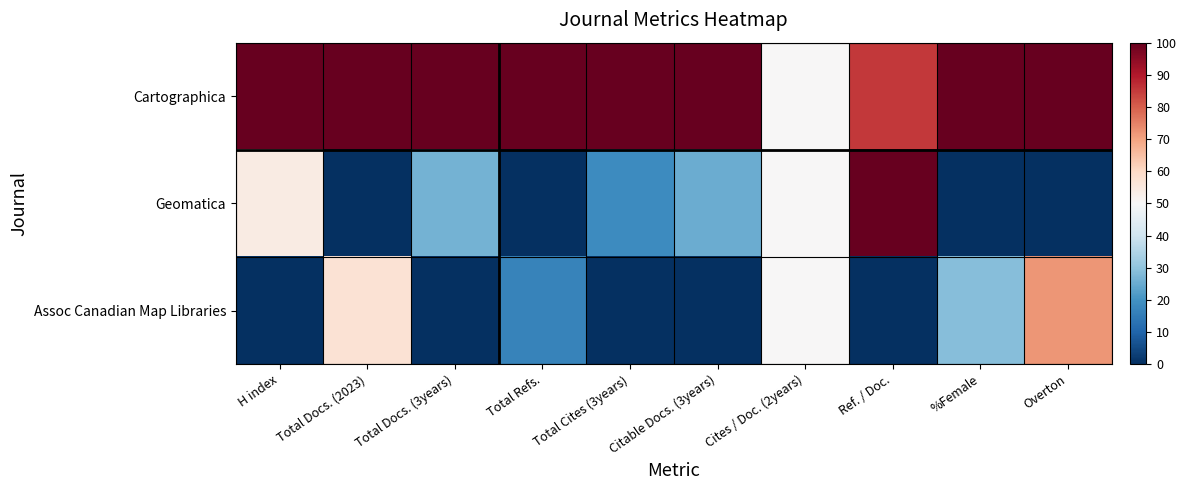

Which label corresponds to the largest value in the chart?

H index